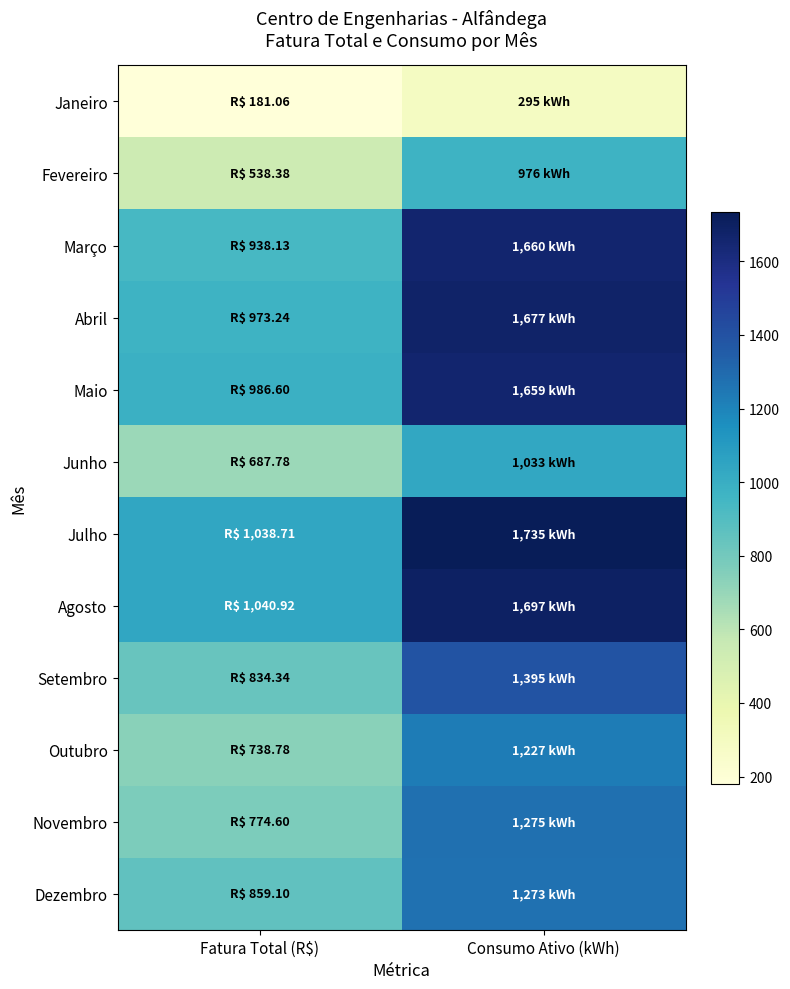

How many distinct data groups are displayed?

12